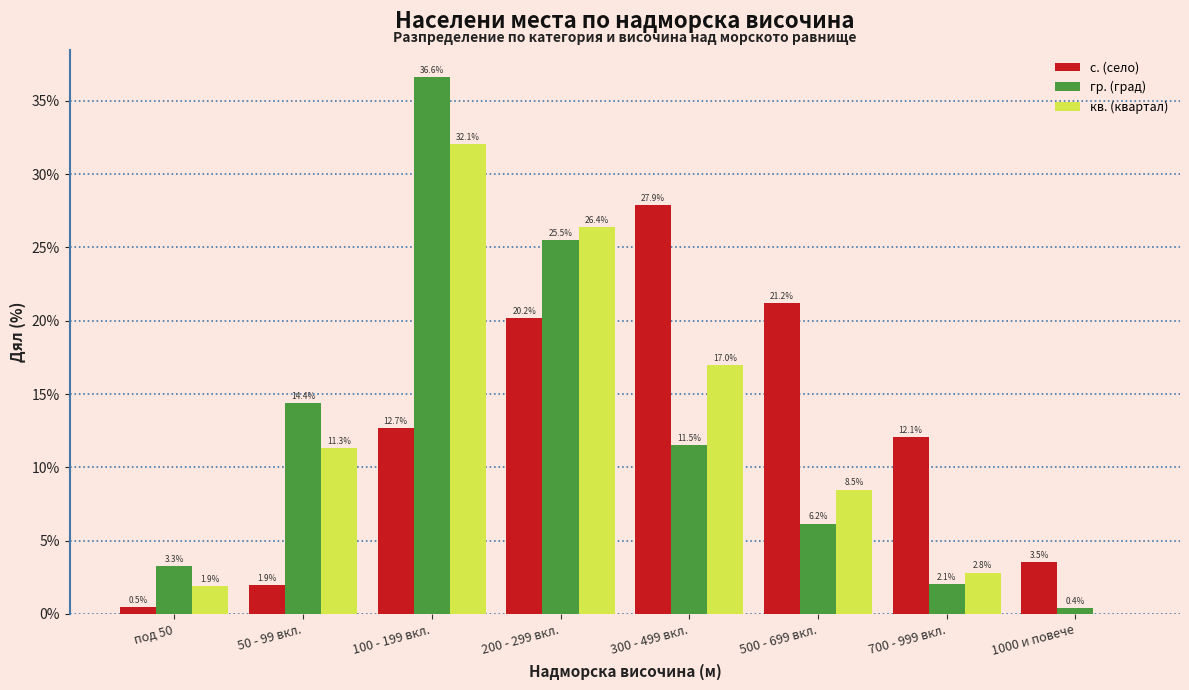

Reading left to right, list all the values displayed in this chart.

с. (село): под 50=0.5	50 - 99 вкл.=1.9	100 - 199 вкл.=12.7	200 - 299 вкл.=20.2	300 - 499 вкл.=27.9	500 - 699 вкл.=21.2	700 - 999 вкл.=12.1	1000 и повече=3.5
гр. (град): под 50=3.3	50 - 99 вкл.=14.4	100 - 199 вкл.=36.6	200 - 299 вкл.=25.5	300 - 499 вкл.=11.5	500 - 699 вкл.=6.2	700 - 999 вкл.=2.1	1000 и повече=0.4
кв. (квартал): под 50=1.9	50 - 99 вкл.=11.3	100 - 199 вкл.=32.1	200 - 299 вкл.=26.4	300 - 499 вкл.=17.0	500 - 699 вкл.=8.5	700 - 999 вкл.=2.8	1000 и повече=0.0